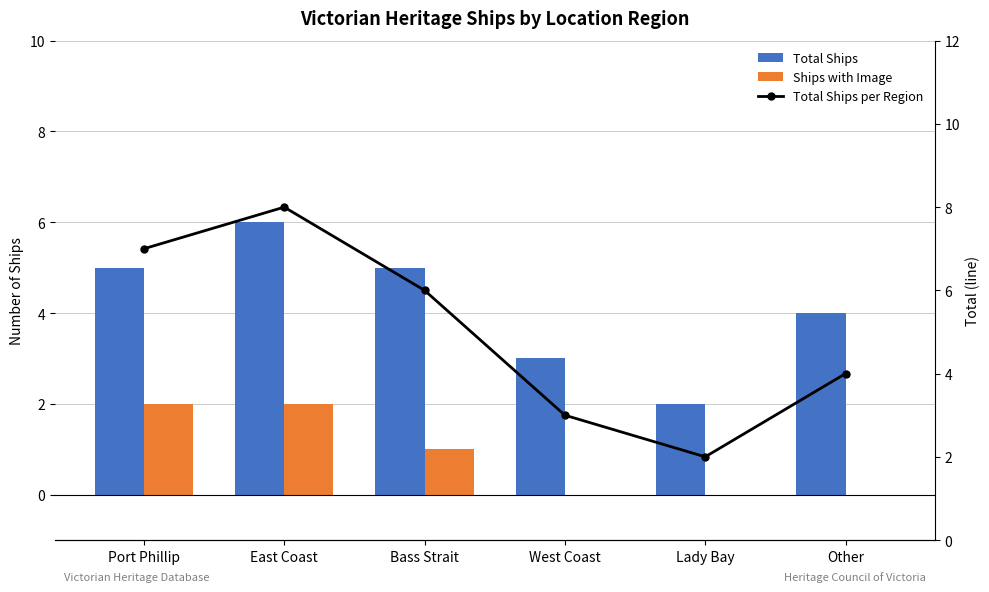

What is the value of the Total Ships per Region bar at the 4th from the left?

3